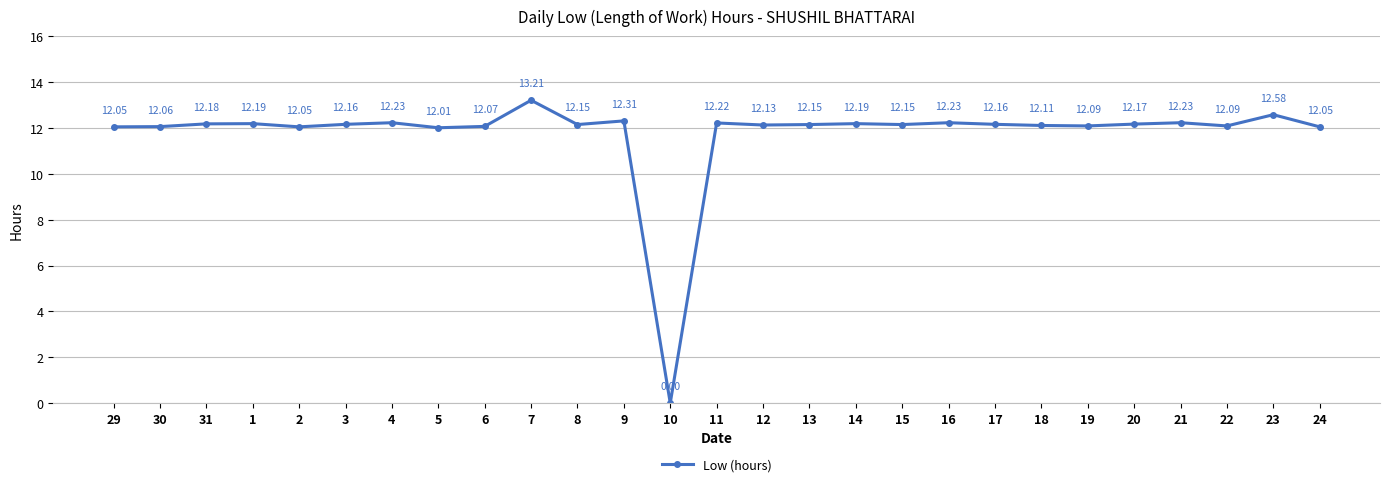

True or false: the data has more than 2 interior local peaks.

True